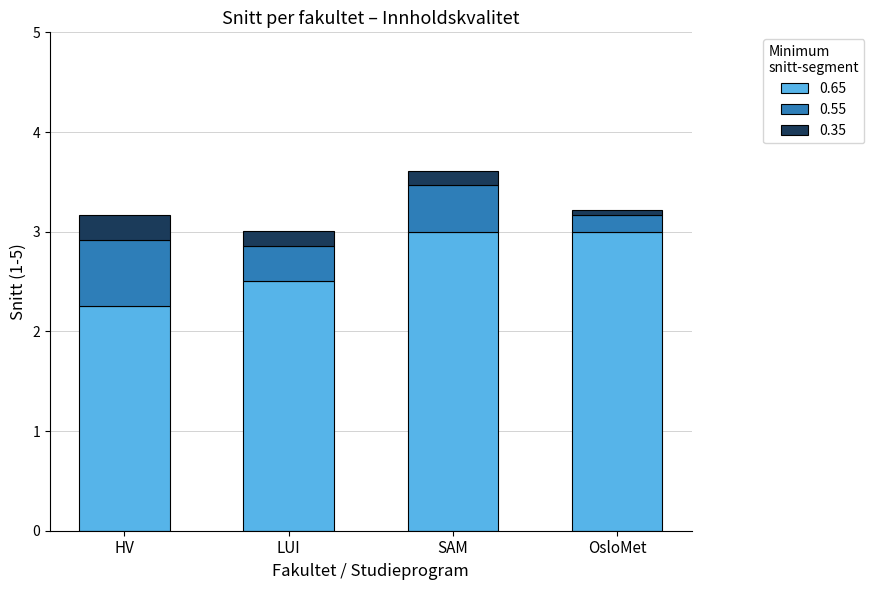

Is it true that 0.65 equals 3.2 at HV?

False